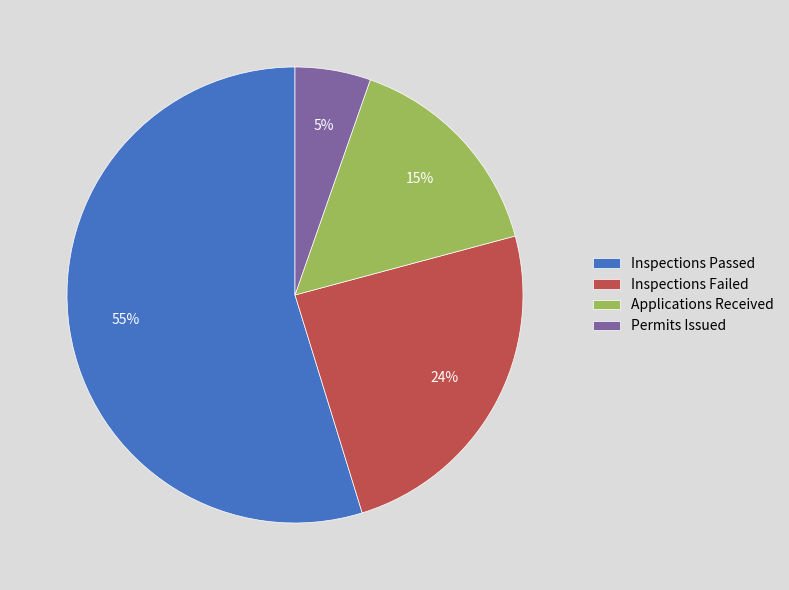

To the nearest percent, what percentage of the pie is Permits Issued?

5%